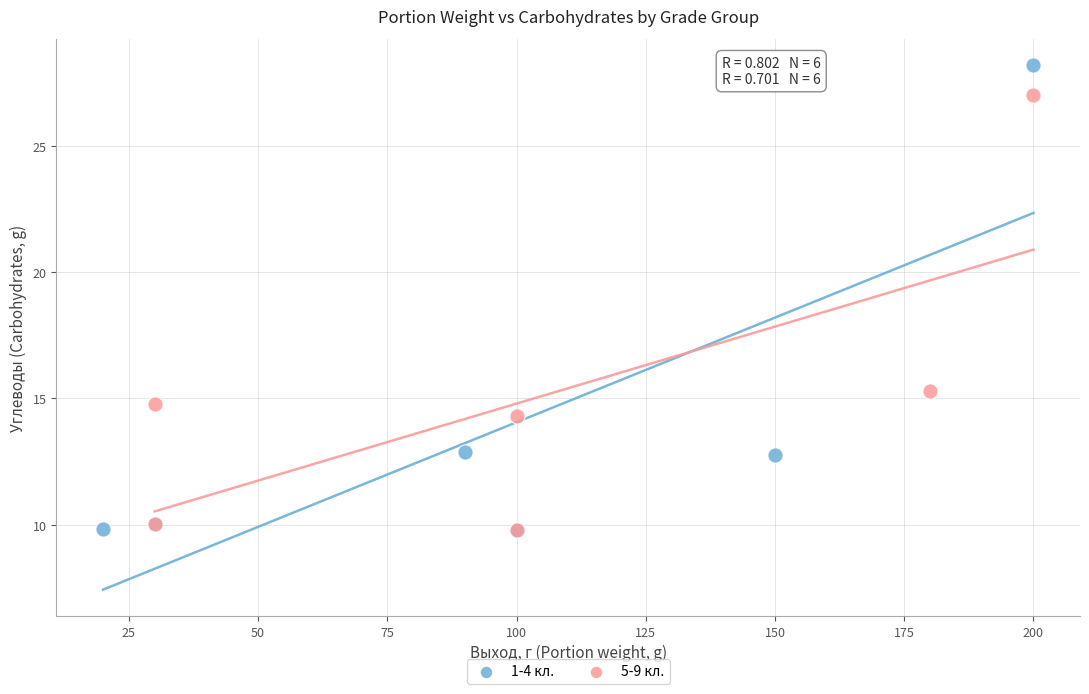

Which series has the widest spread of Y values?

1-4 кл.